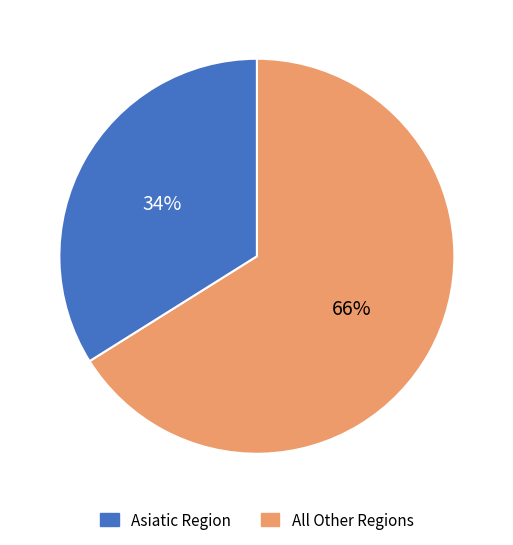

To the nearest percent, what is the difference between the largest and smallest slice percentages?

32%